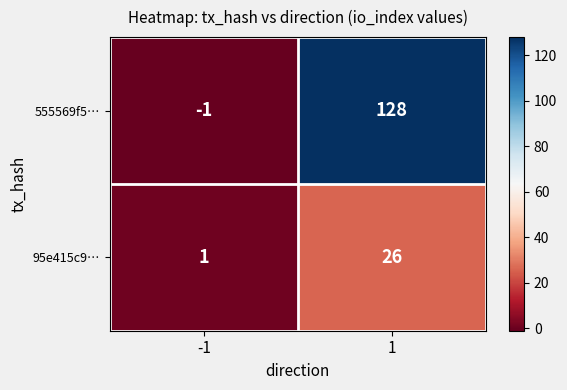

At -1, list the series in order from smallest to largest.

555569f5…, 95e415c9…